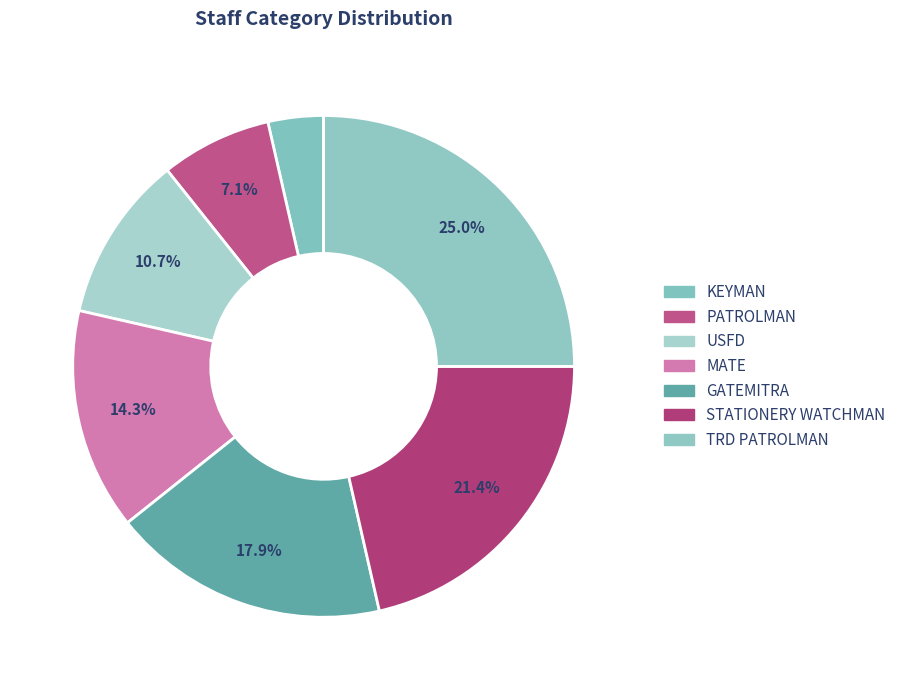

Rank the categories by value from lowest to highest.

KEYMAN, PATROLMAN, USFD, MATE, GATEMITRA, STATIONERY WATCHMAN, TRD PATROLMAN